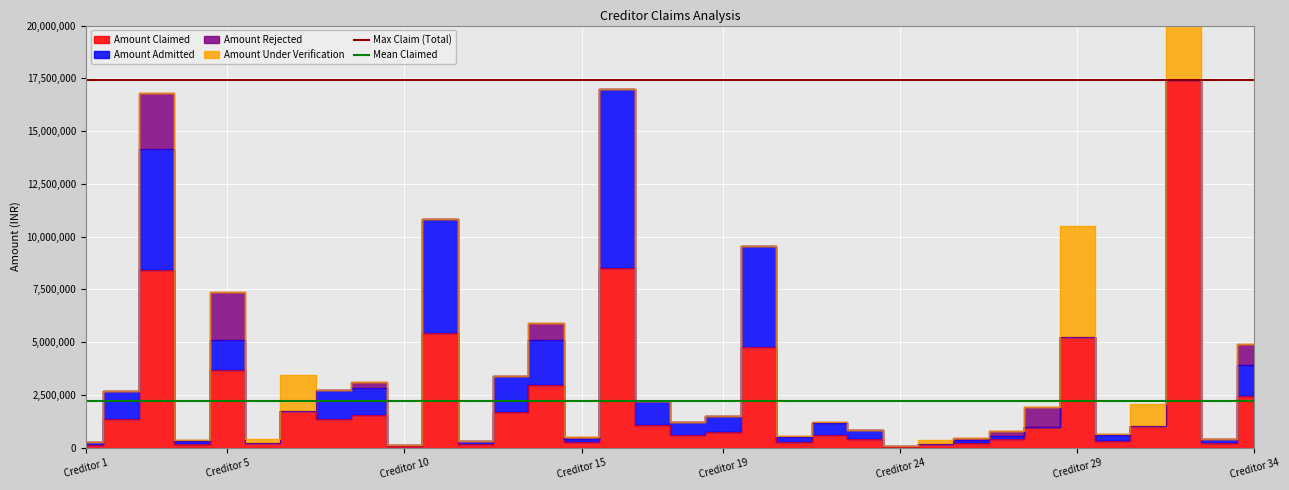

List the labels in order of Amount Claimed value, smallest first.

24, 10, 1, 12, 4, 25, 33, 6, 26, 15, 21, 30, 27, 23, 18, 22, 19, 28, 31, 17, 2, 8, 9, 13, 7, 34, 14, 5, 20, 29, 11, 3, 16, 32